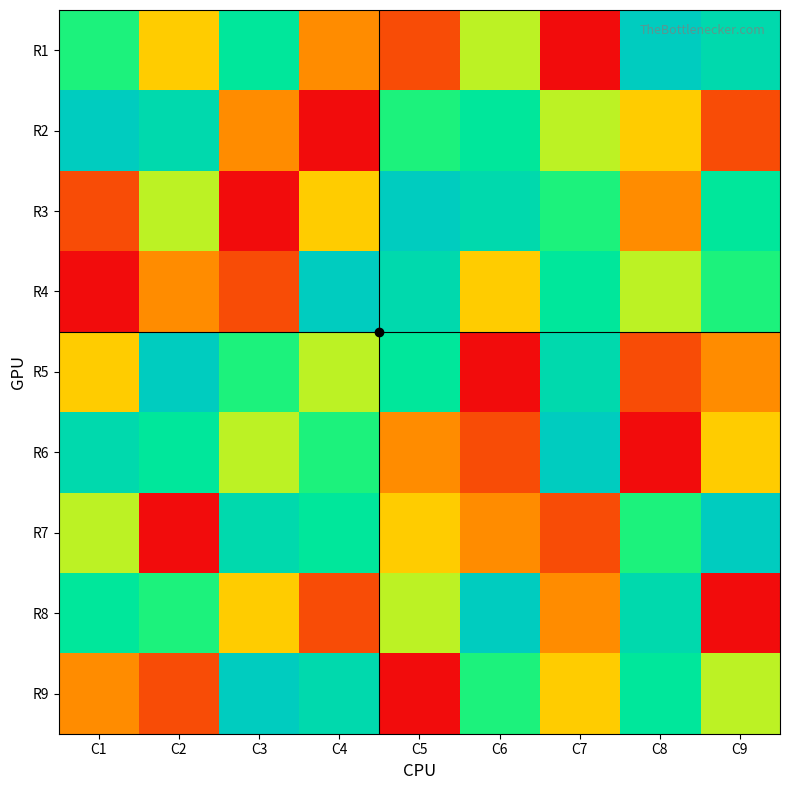

At how many categories does at least one series exceed 7?

9